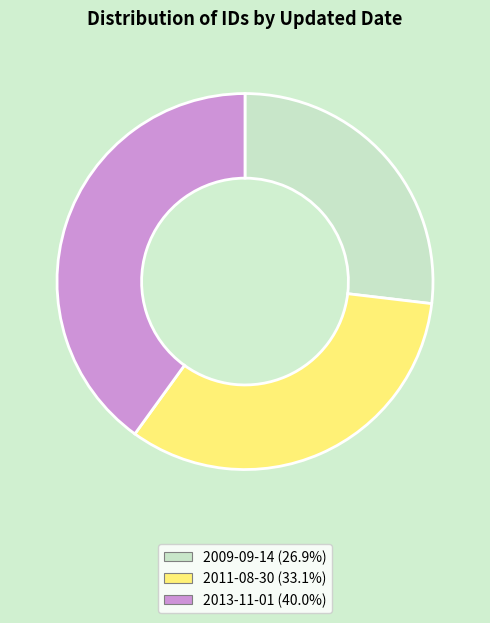

Which slice is the smallest?

2009-09-14